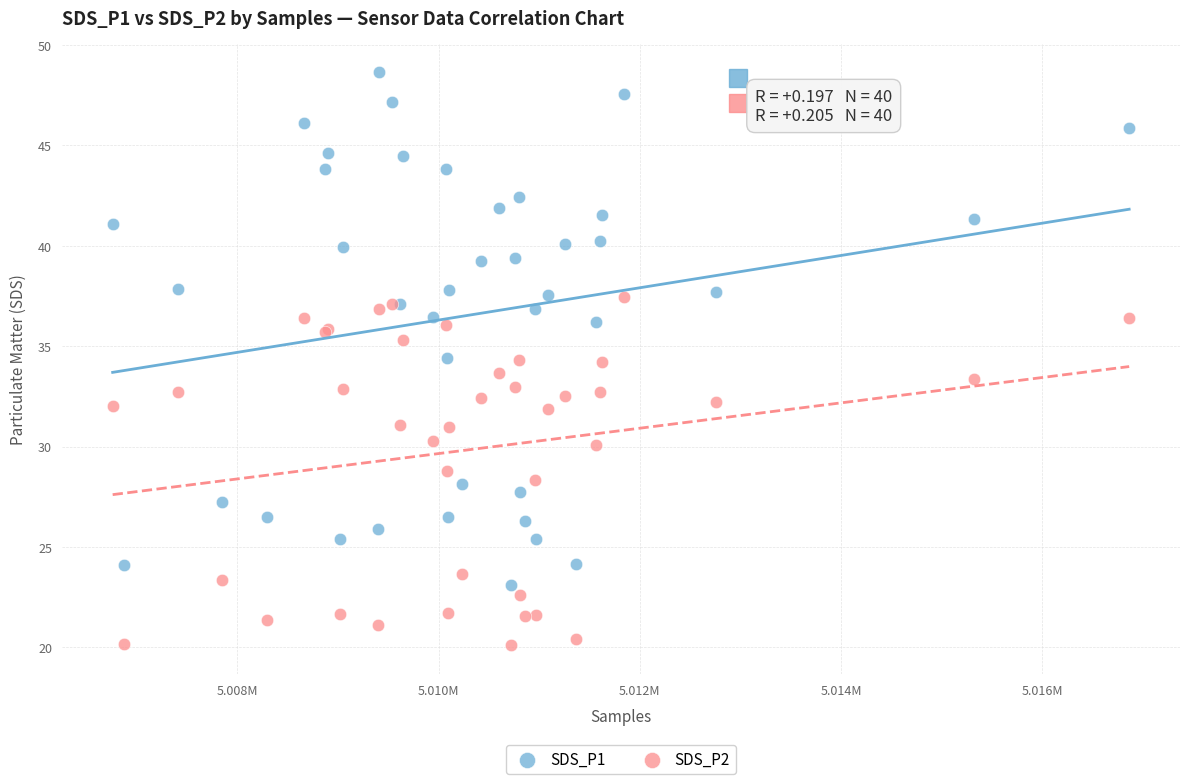

Which series has the largest Y range (max minus min)?

SDS_P1